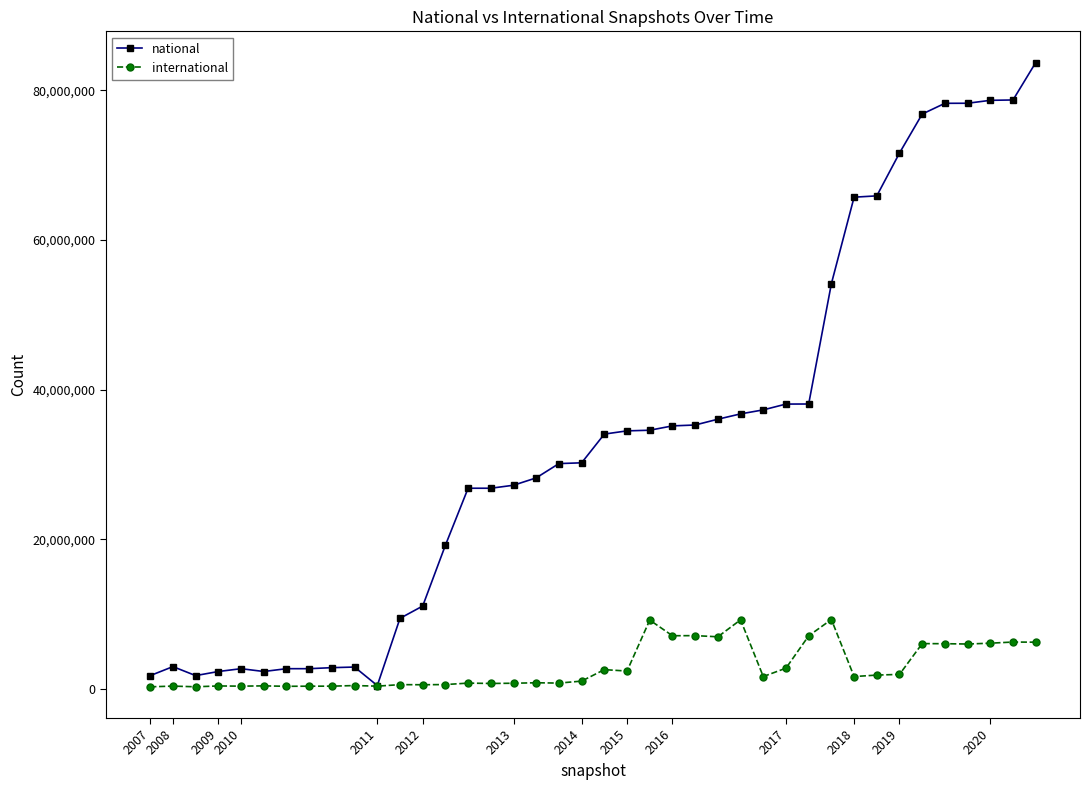

List the series in order of their overall mean, lowest first.

international, national